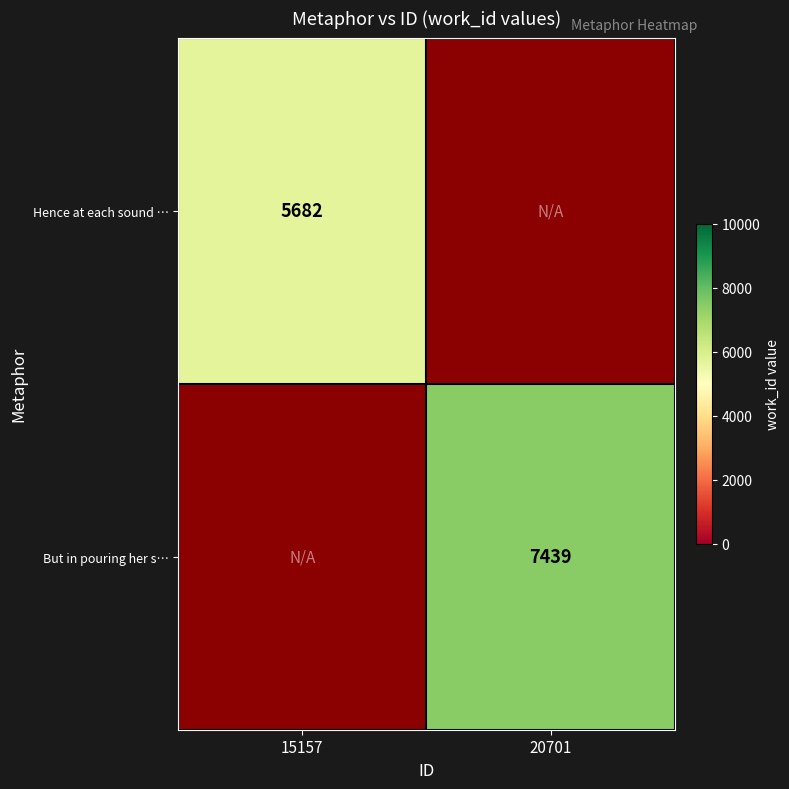

The value of Hence at each sound … at 15157 is 8401. True or false?

False